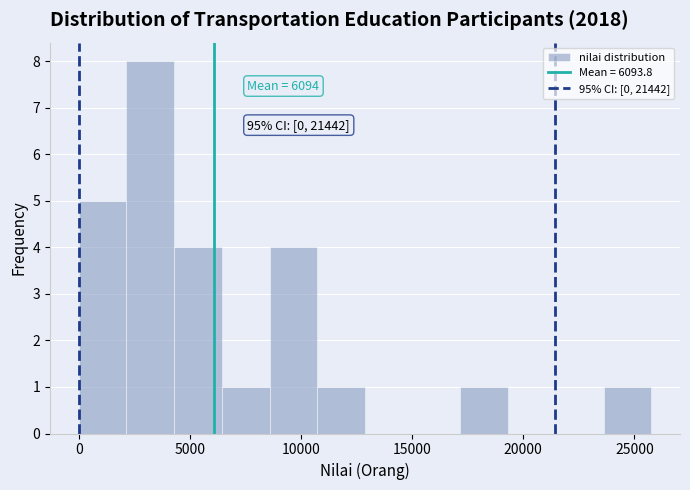

Which range on the x-axis has the tallest bar?

2000 to 4500